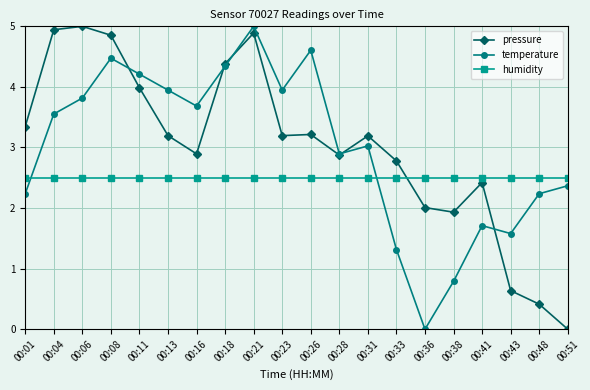

The temperature series shows 2.9 at 00:28. True or false?

True